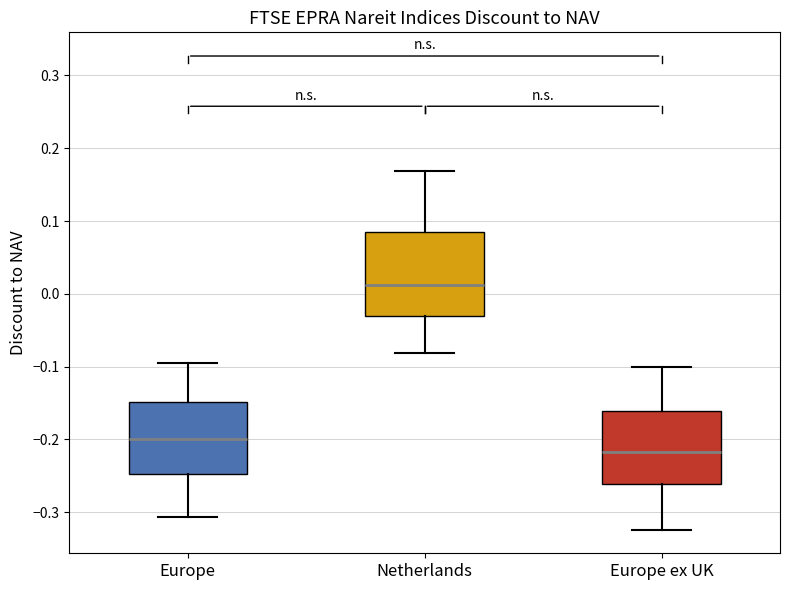

Where is the lower edge of the box for Europe ex UK on the y-axis? The values are not printed on the chart, so give them approximately, as read against the axis.

-0.26